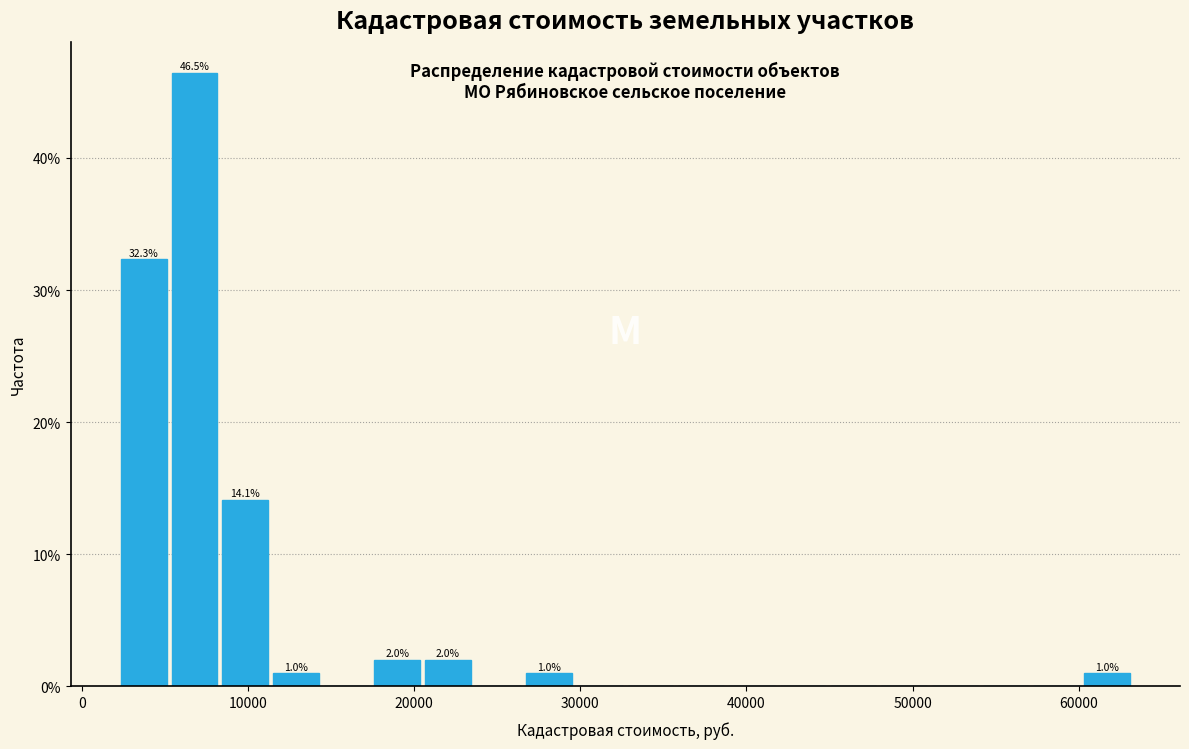

Read against the x-axis, roughly where is the centre of the tallest bar?

7000